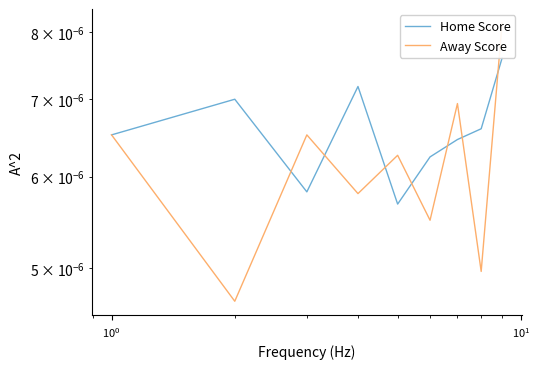

Which series has the largest range (max minus min)?

Away Score